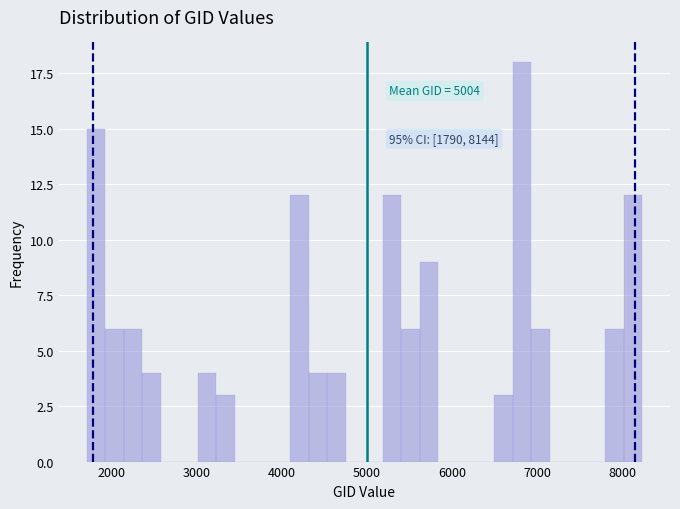

Around what value on the x-axis is the tallest bar? Give the approximate position of its centre, as read against the axis.

6800